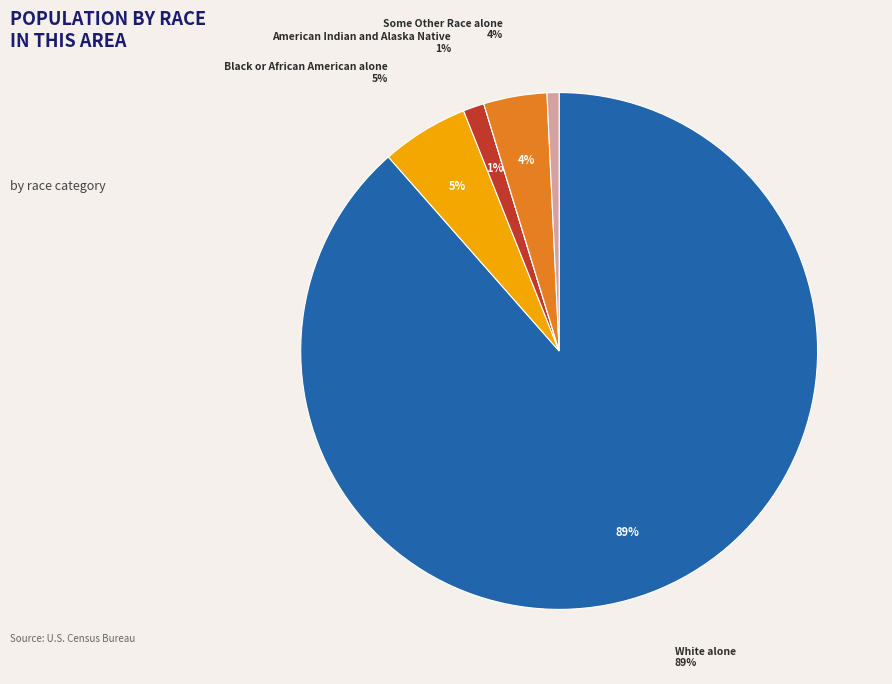

Does Native Hawaiian and Other Pacific represent more than half of the total?

No